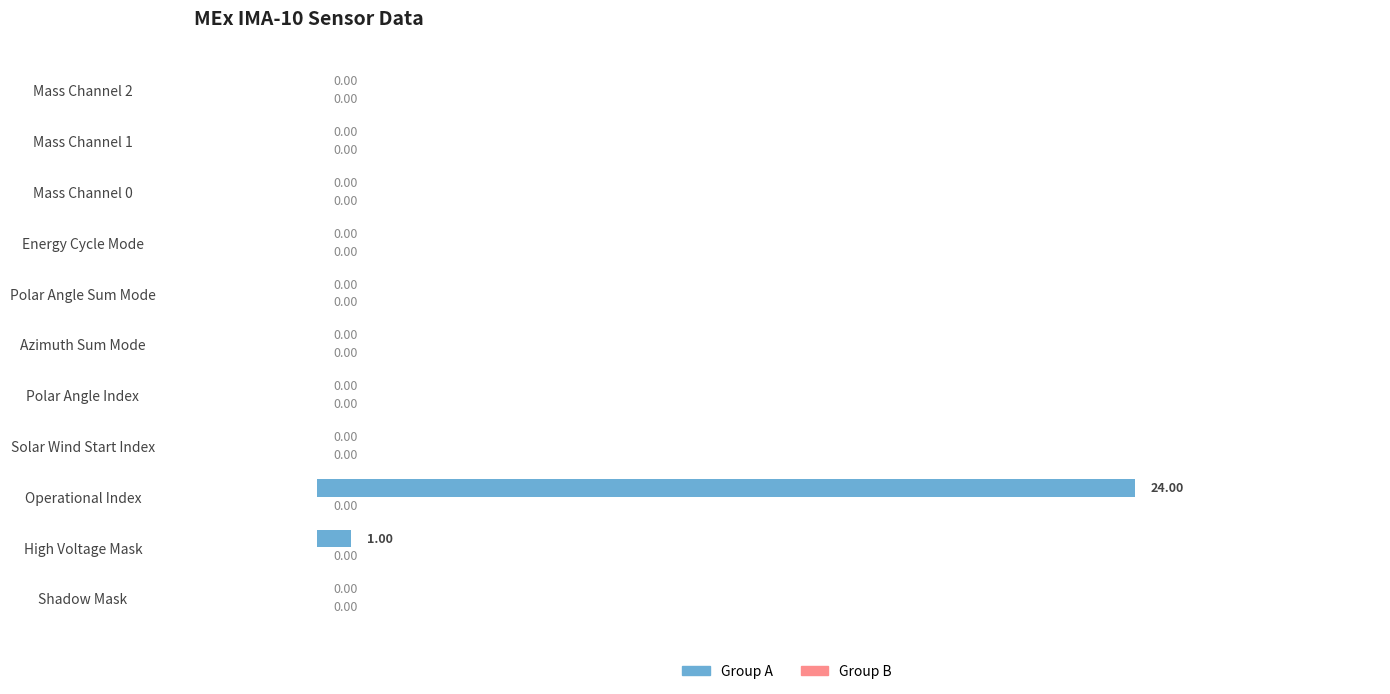

What is the change in value from Operational Index to Polar Angle Sum Mode?

-24